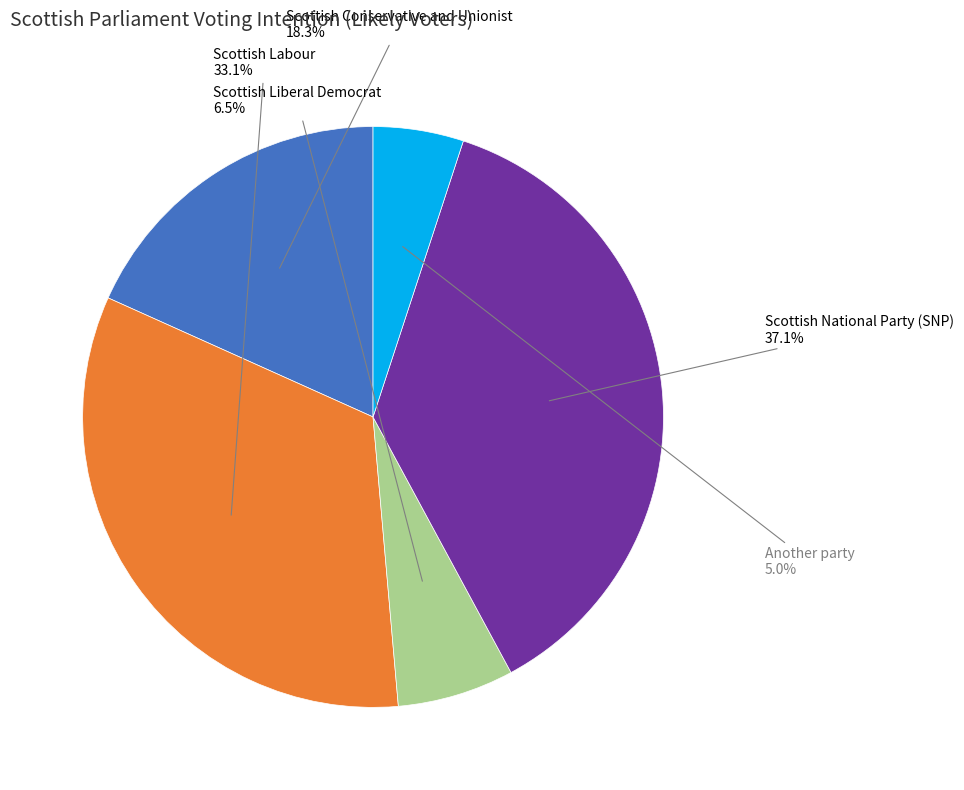

Do Scottish Liberal Democrat and Scottish Conservative and Unionist together represent more than half of the pie?

No